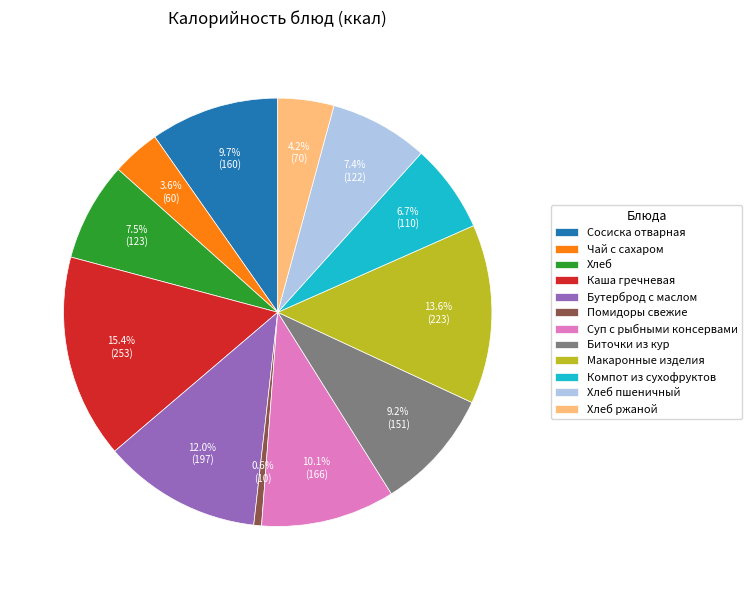

To the nearest percent, what percentage of the pie is Каша гречневая?

15%